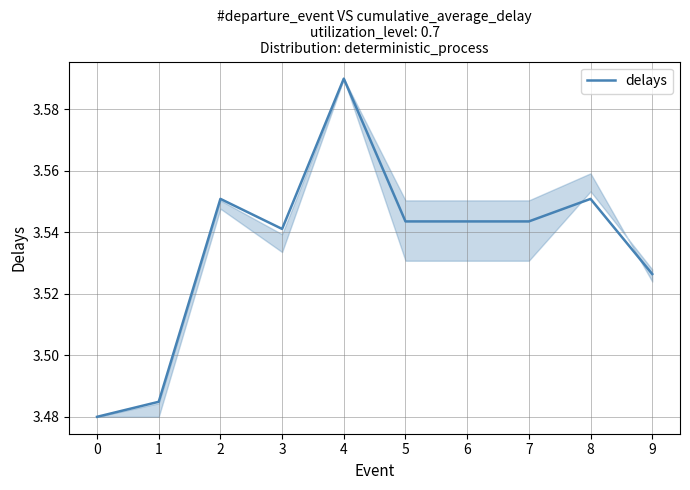

Count the number of categories in the chart.

10